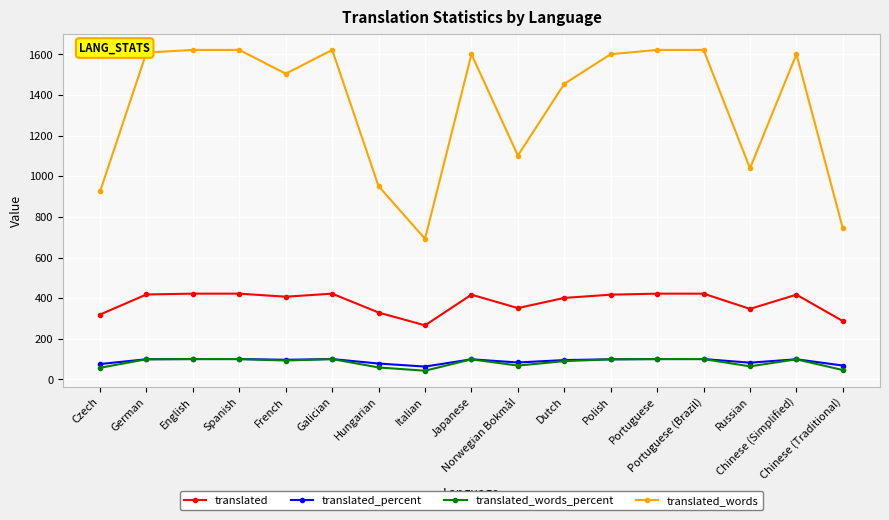

Which series has the largest total across all categories?

translated_words